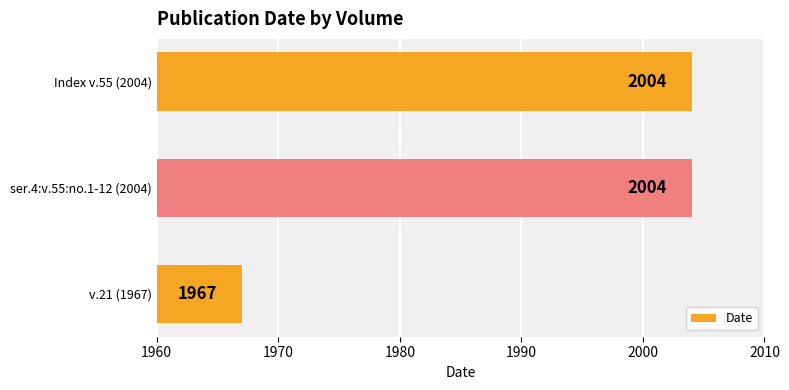

What is the greatest value displayed?

2004